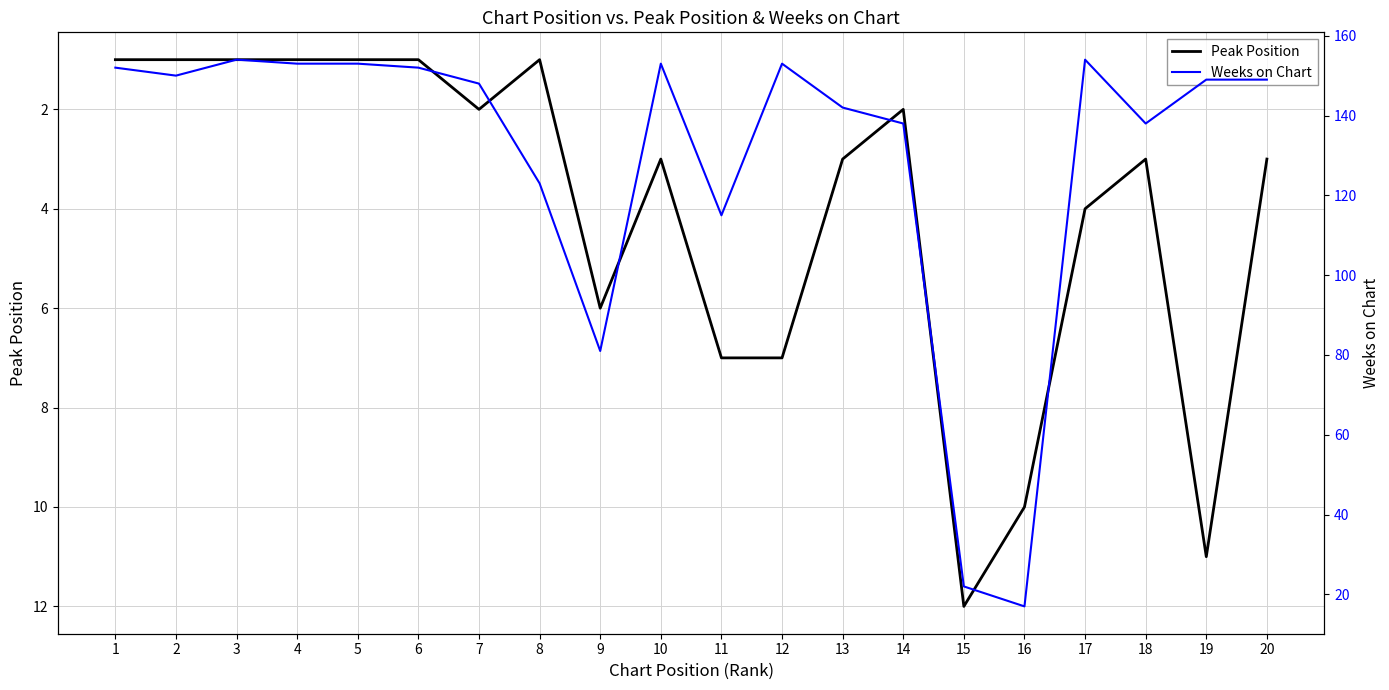

Is it true that Weeks on Chart equals 46 at 13?

False